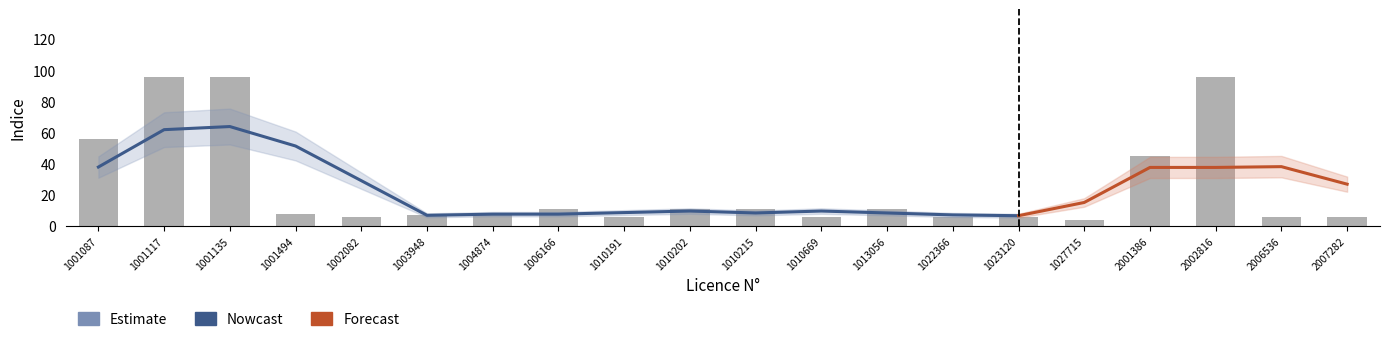

What is the difference between the second highest and minimum values?

92